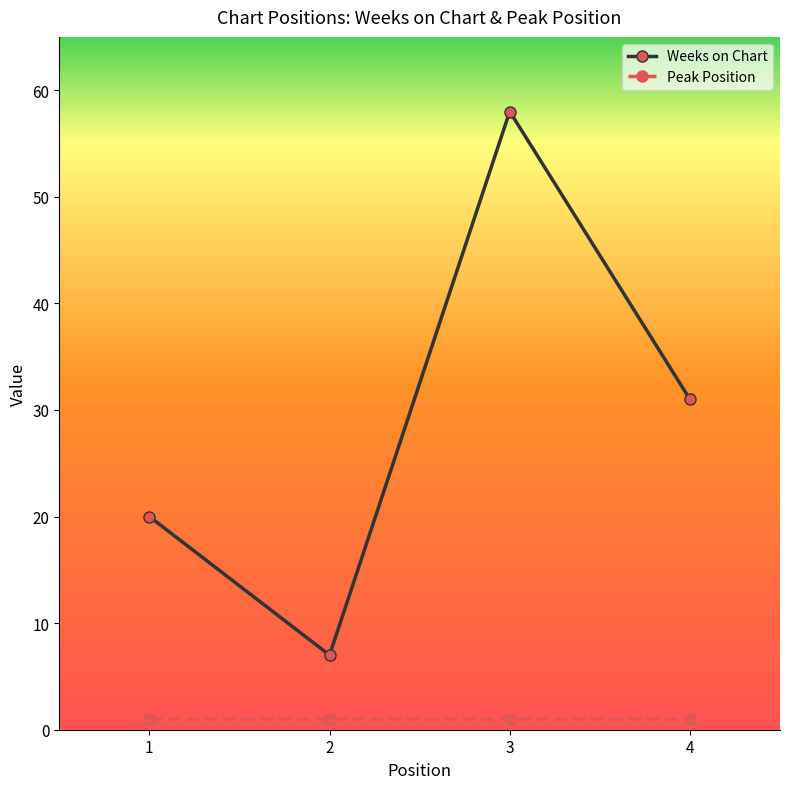

What is the difference between the highest and lowest values at 3?

57